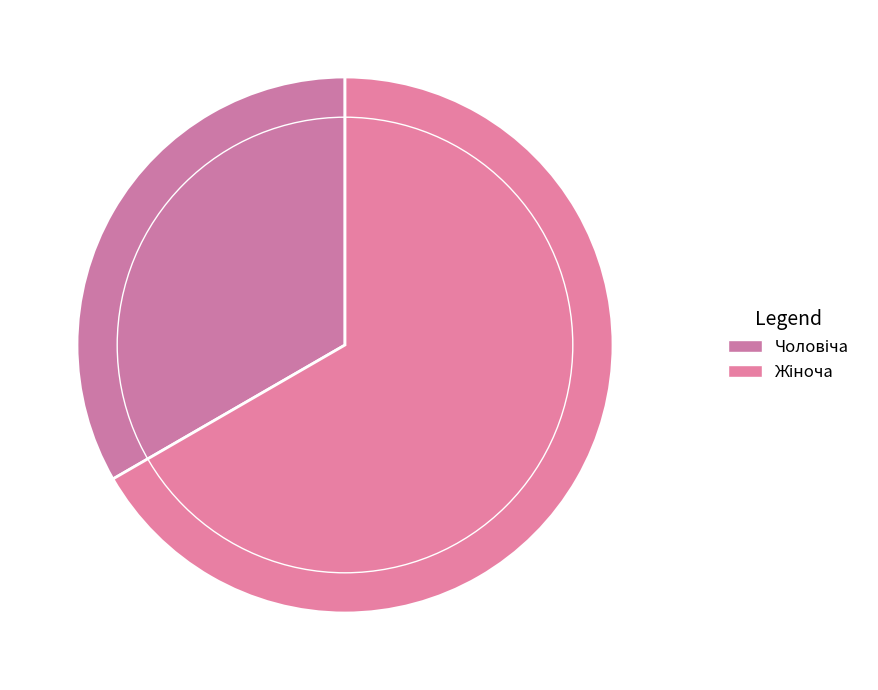

Which category has the smallest portion of the pie?

Чоловіча